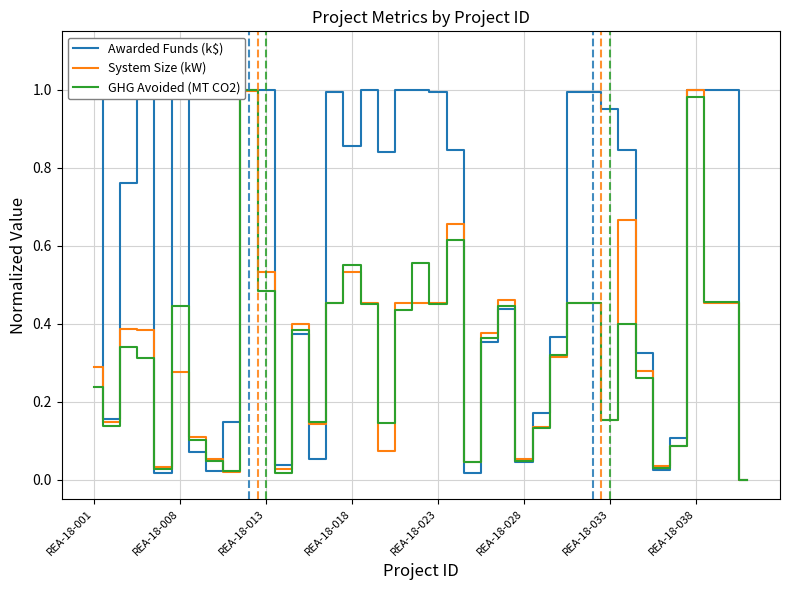

In Awarded Funds (k$), how many points are lower than both neighbors (excluding endpoints)?

10